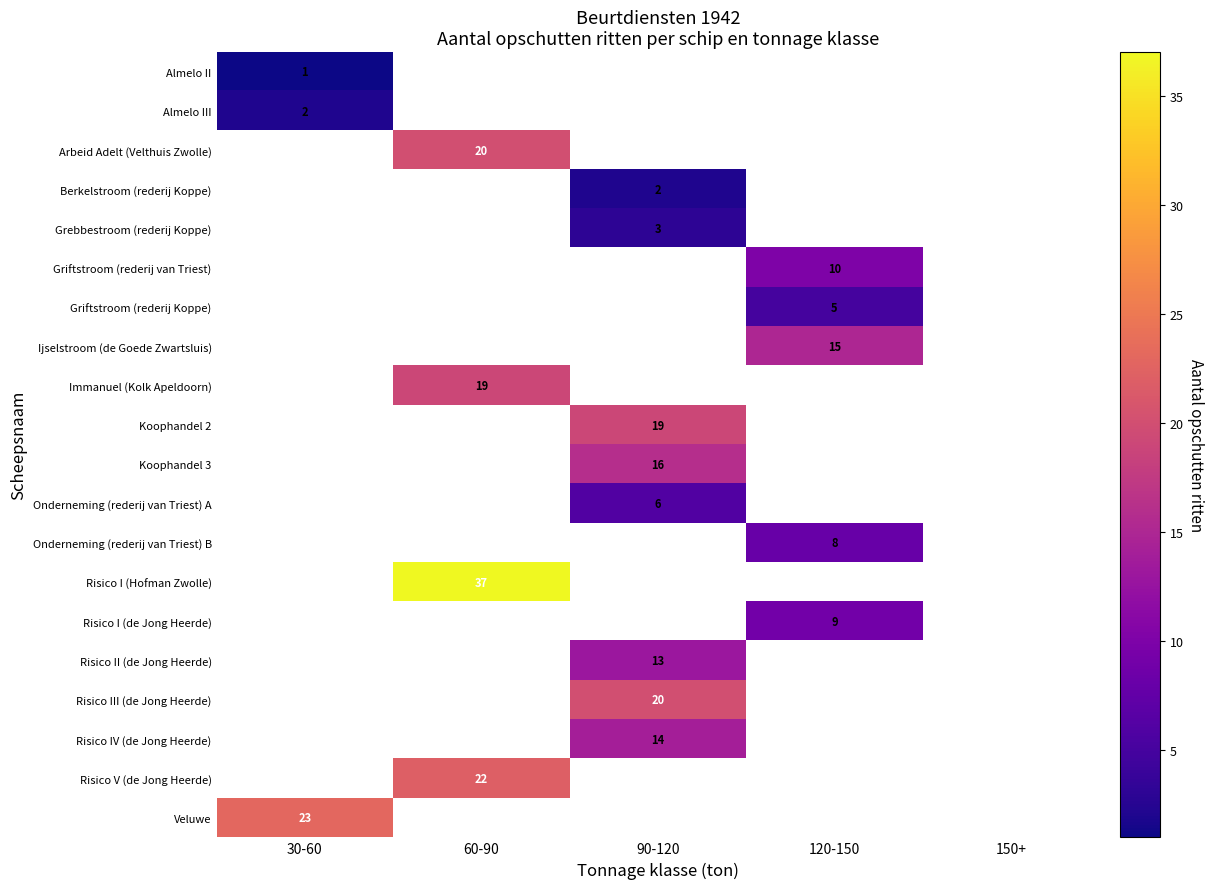

At which category does the chart reach its minimum across all series?

30-60